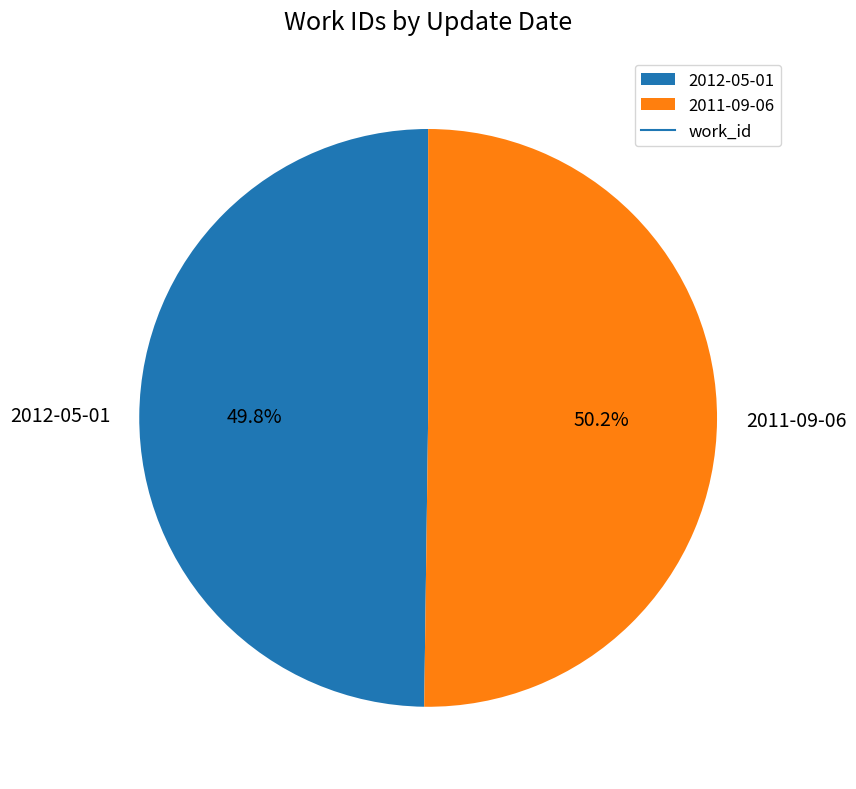

What is the ratio of the value at 2011-09-06 to the value at 2012-05-01?

1.0